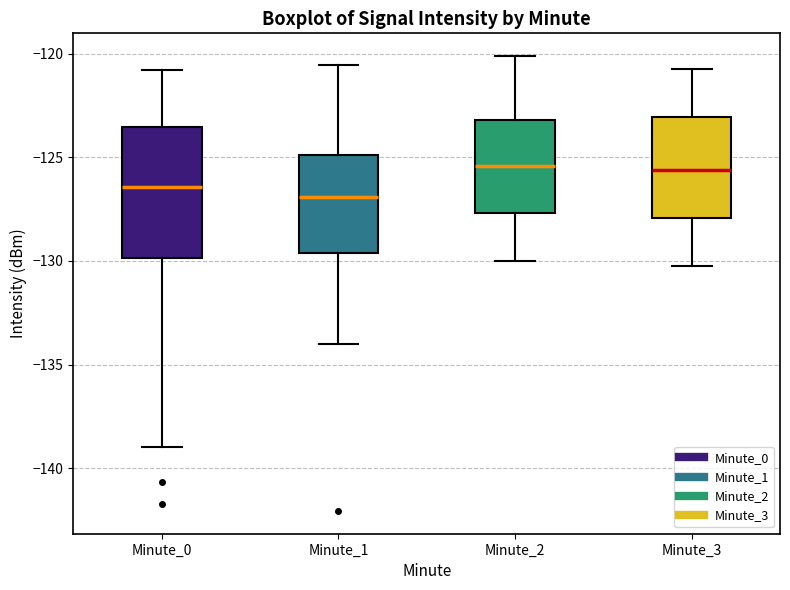

Comparing the boxes themselves (not the whiskers), which one is the tallest?

Minute_0